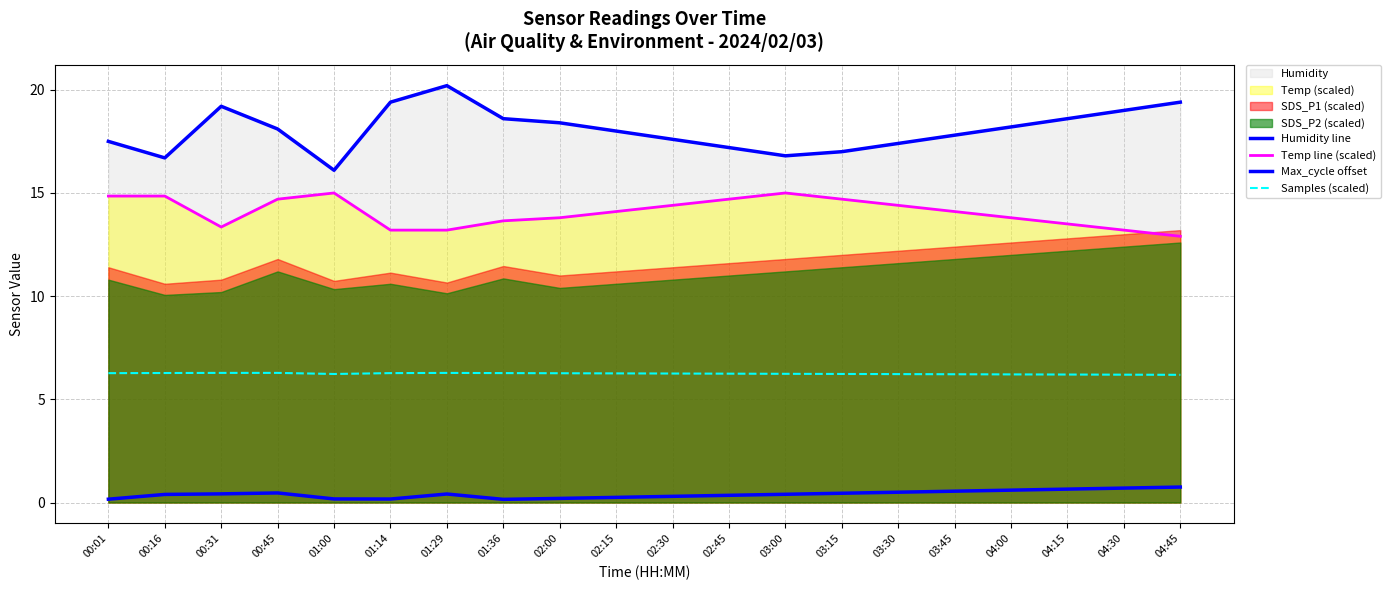

Rank the series by their average value, from highest to lowest.

Humidity line, Temp line (scaled), Samples (scaled), Max_cycle offset